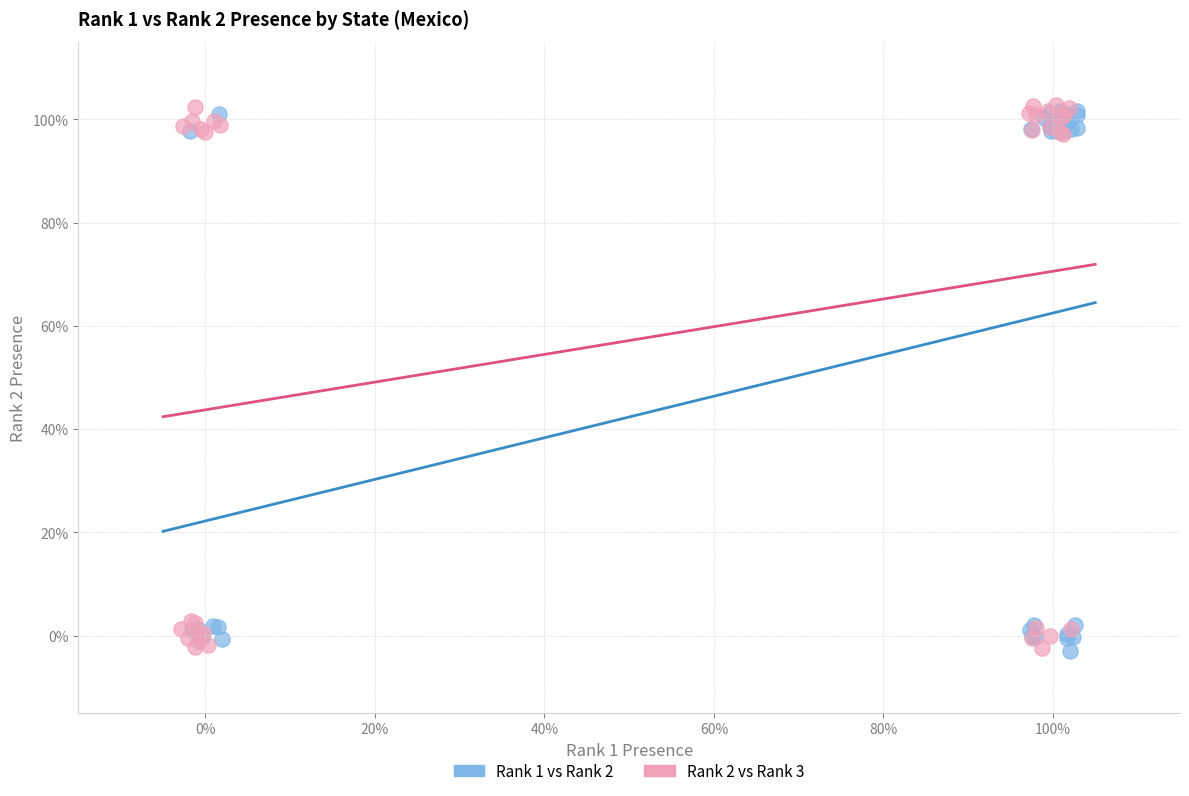

Which series reaches the maximum Y coordinate?

Rank 2 vs Rank 3